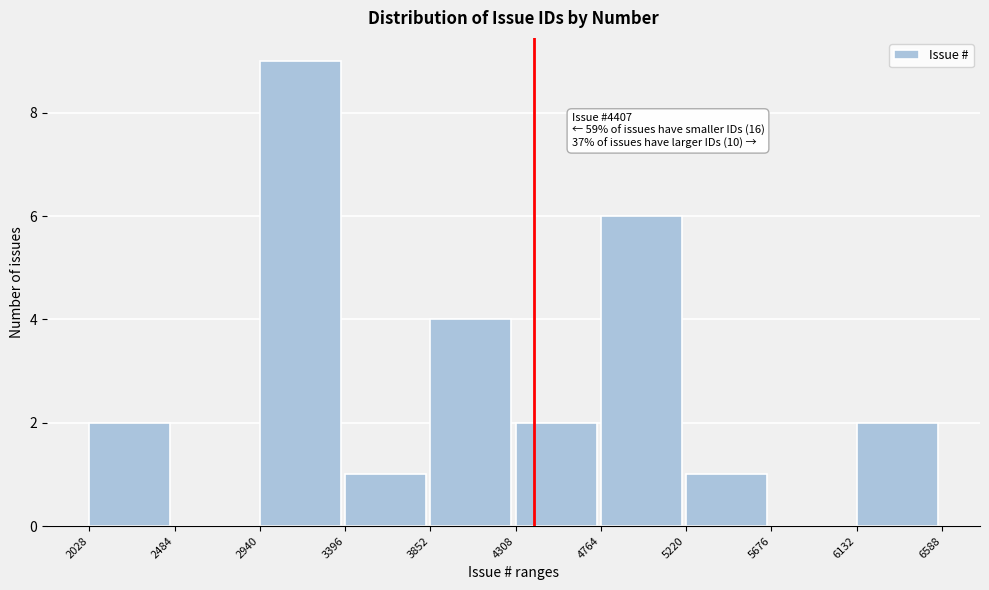

Over which range of the x-axis is the bar tallest?

2940 to 3396